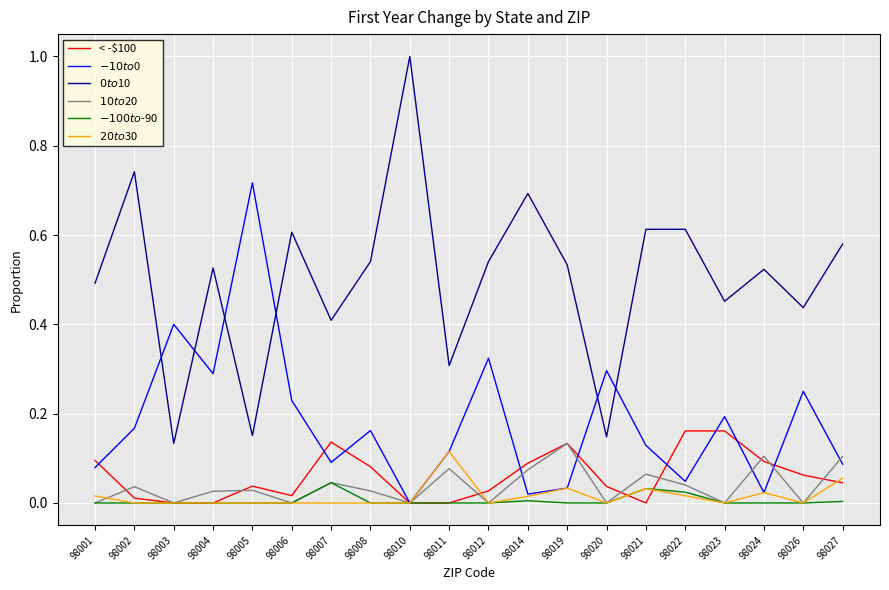

The < -$100 series shows 0.1 at 98003. True or false?

False